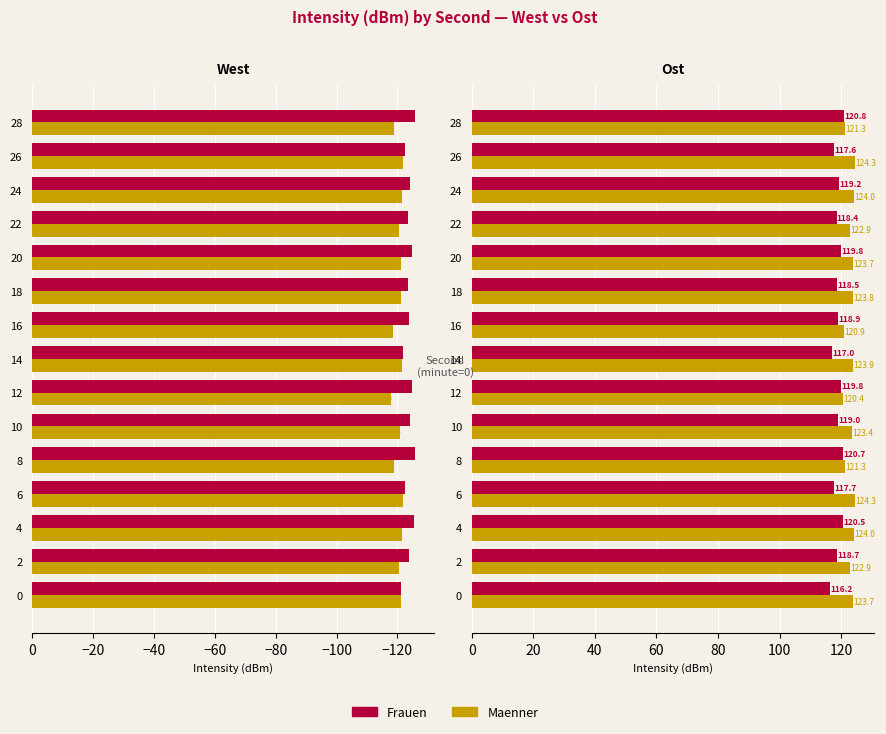

Count the number of categories in the chart.

15